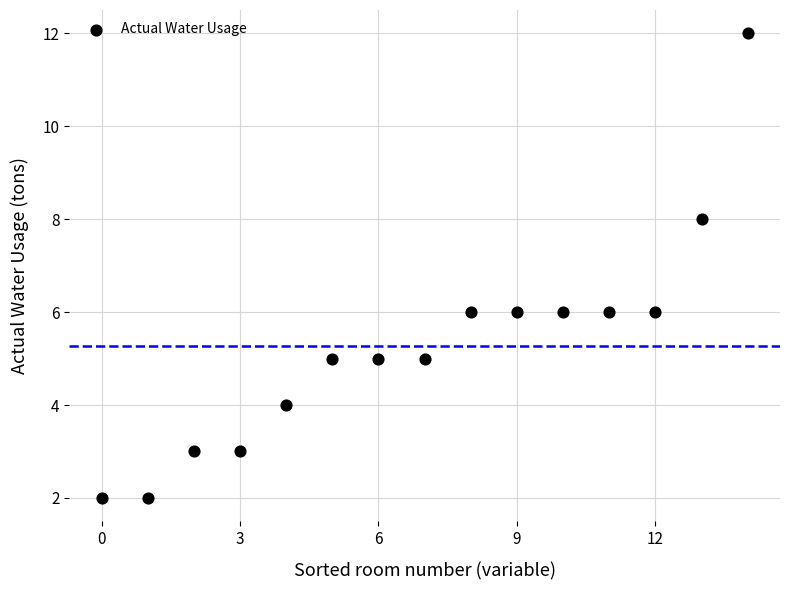

What is the range of Y values (max minus min)?

10